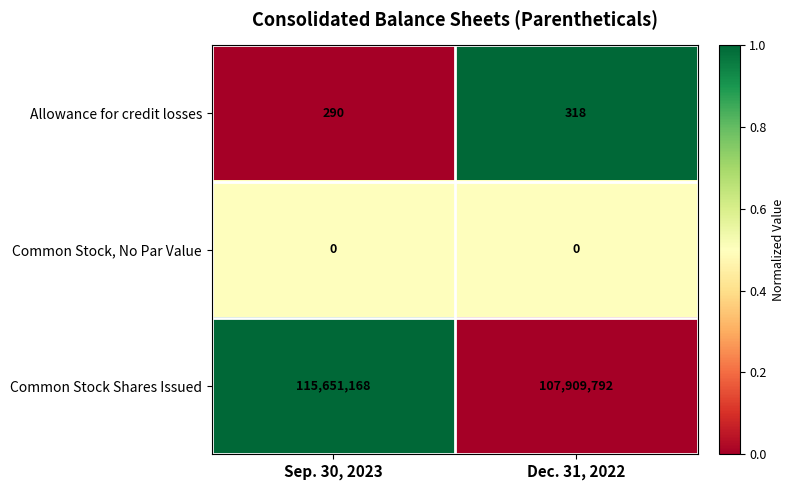

How many categories are shown in the chart?

2